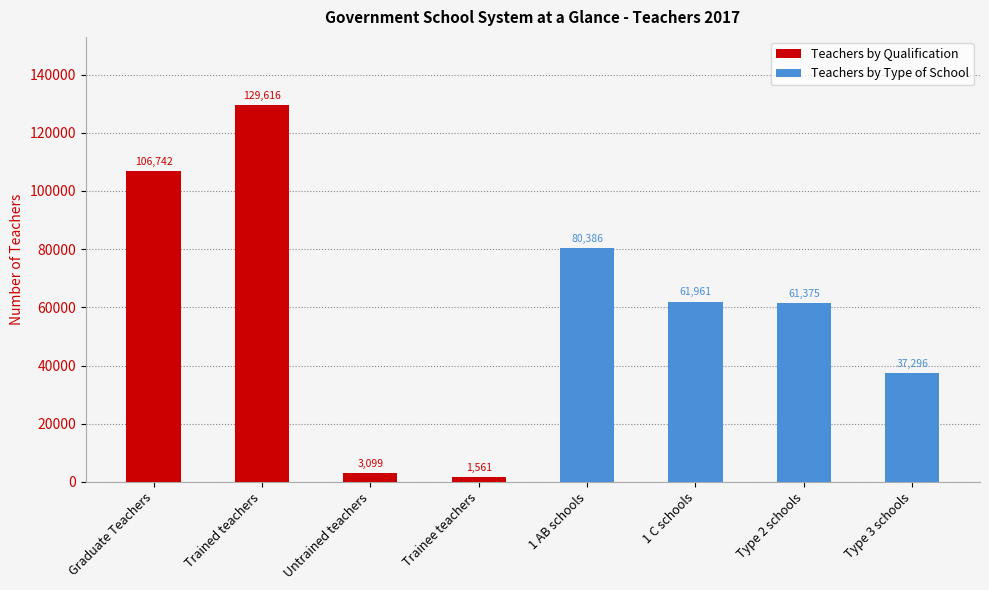

How many bars are there in total?

8